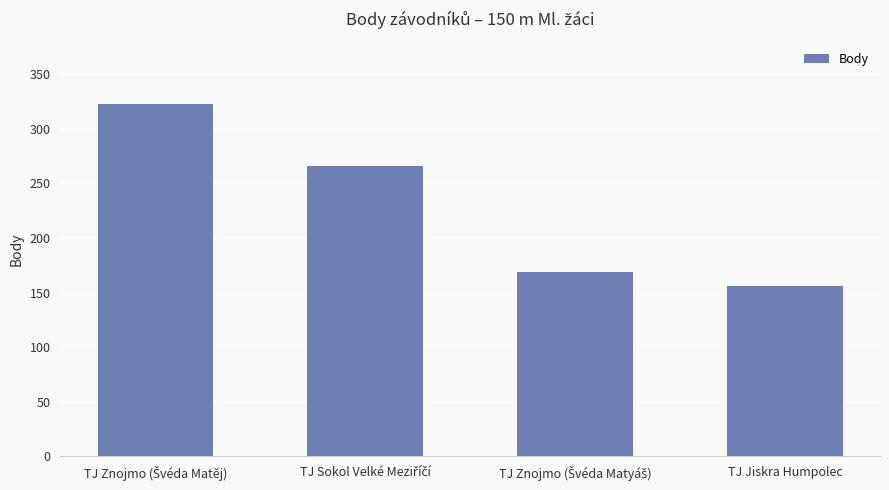

Reading left to right, list all the values displayed in this chart.

323	266	169	156